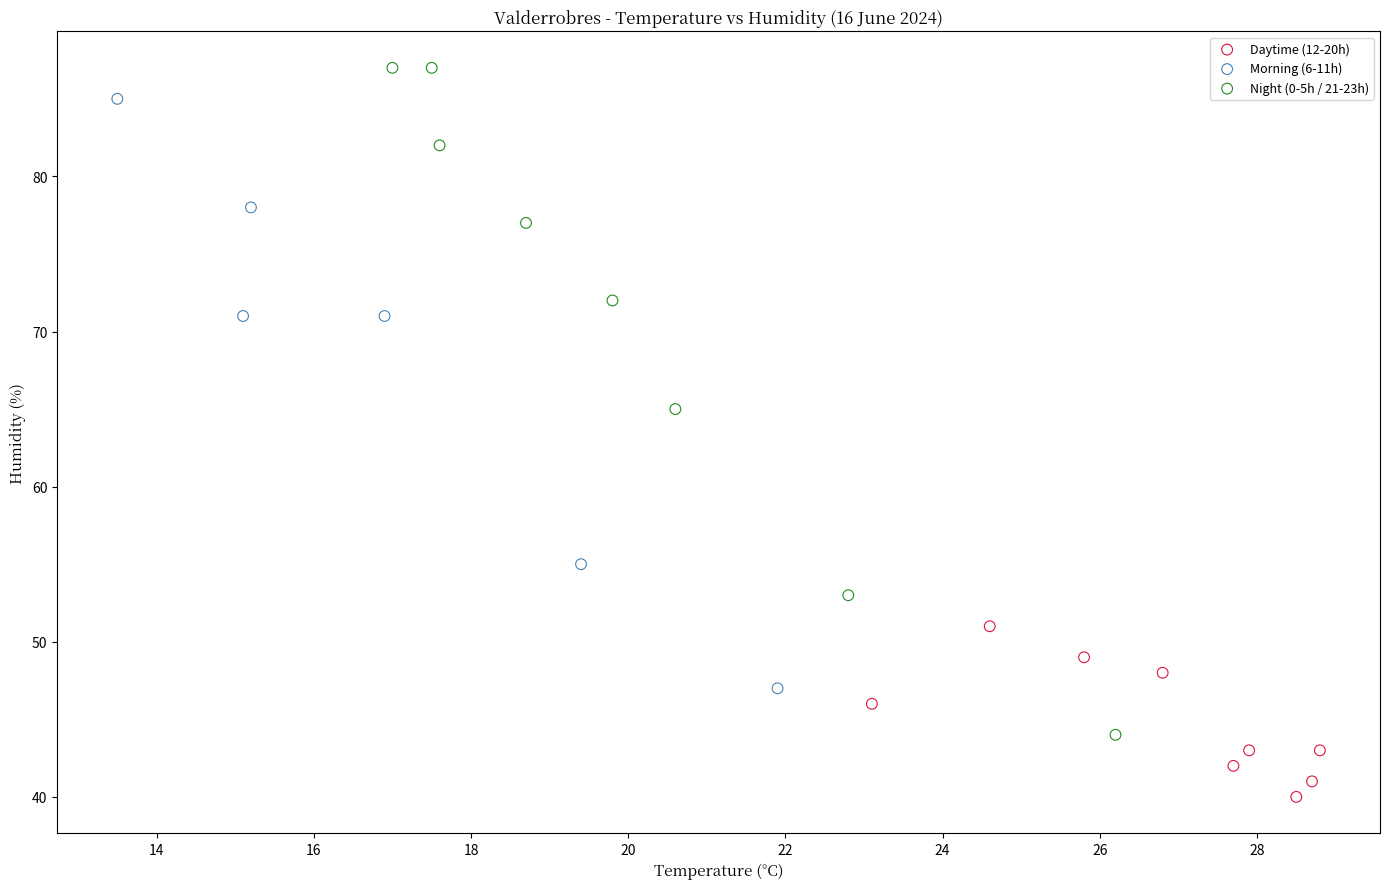

Which series has the largest Y range (max minus min)?

Night (0-5h / 21-23h)